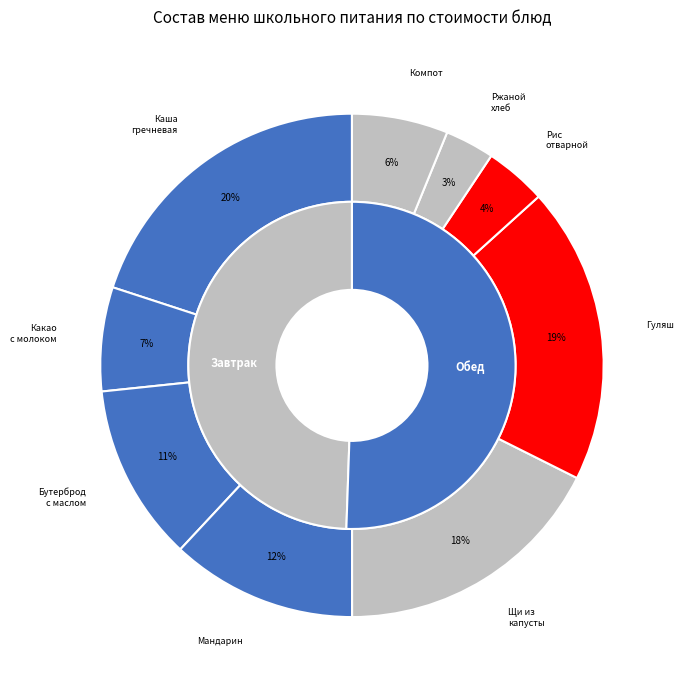

To the nearest percent, what is the difference between the largest and smallest slice percentages?

17%